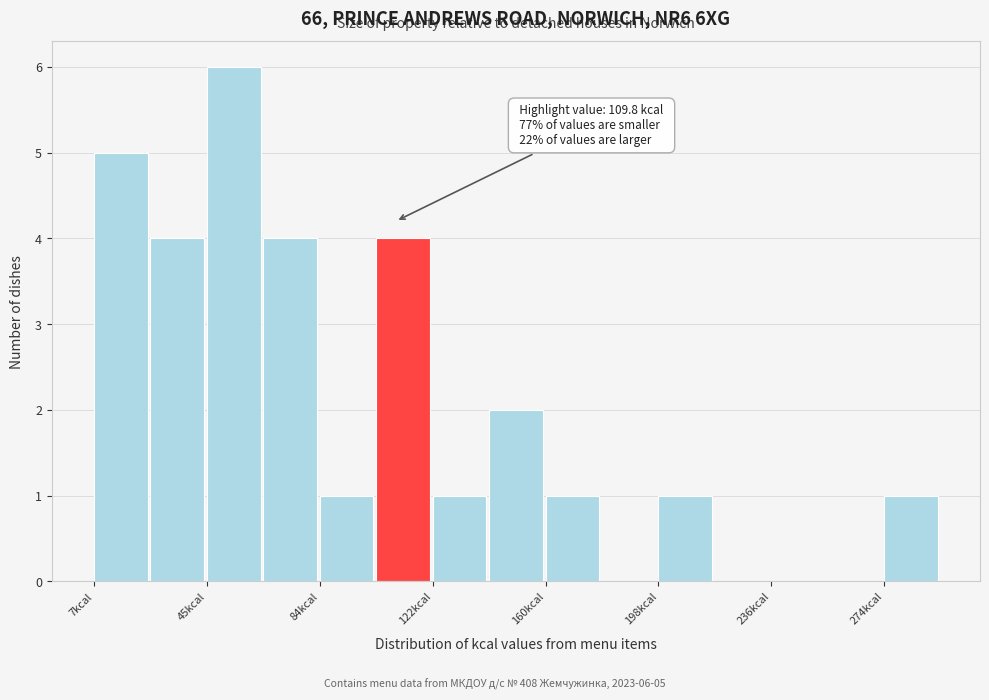

Read against the x-axis, roughly where is the centre of the tallest bar?

55